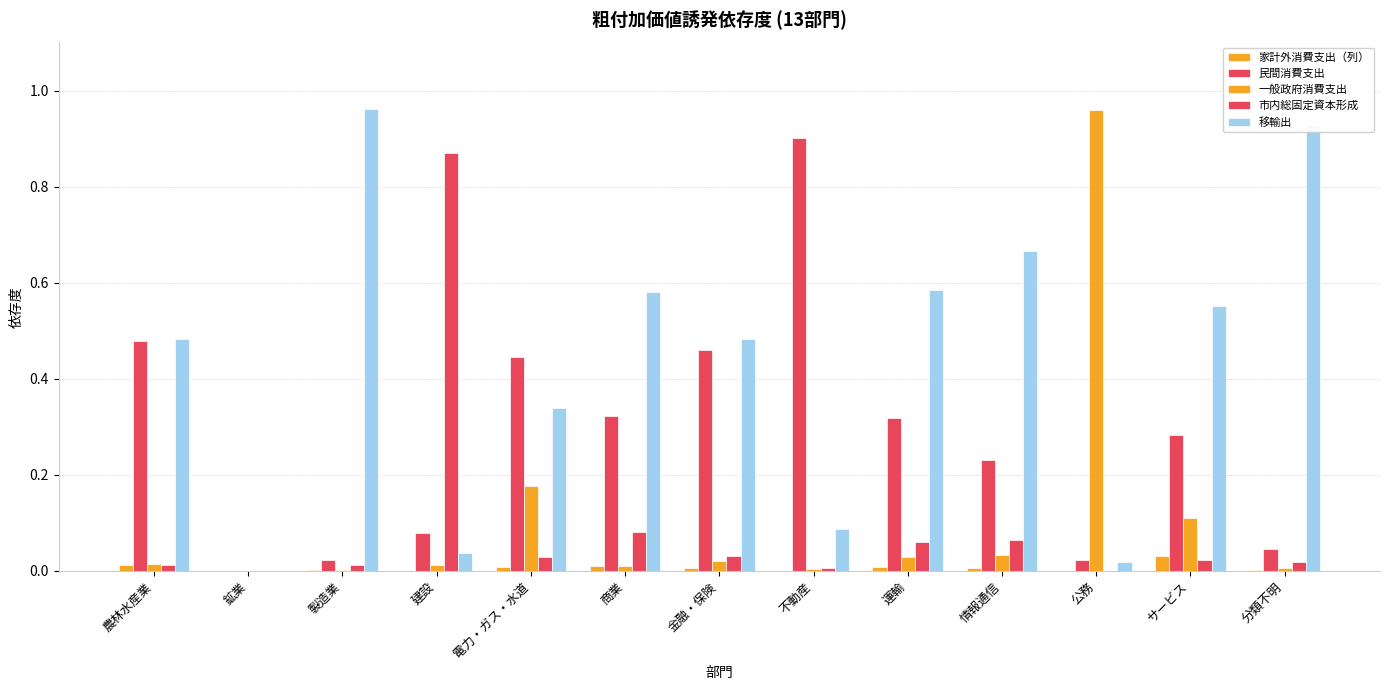

How many data points does each series have?

13